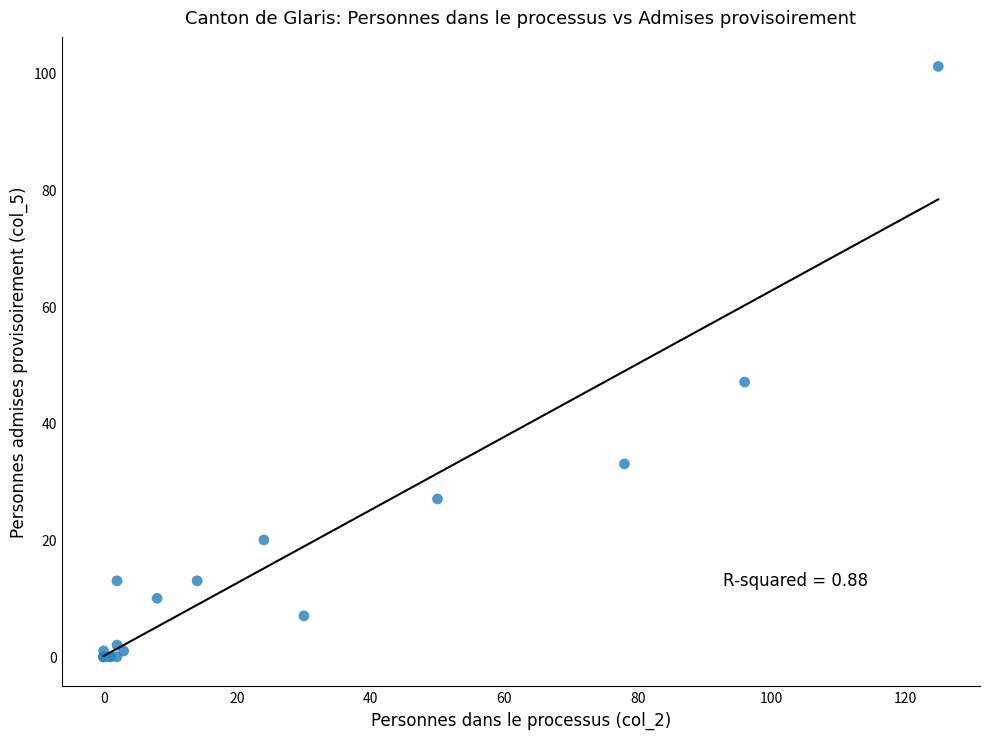

What Y value in the scatter plot is closest to 50?

47